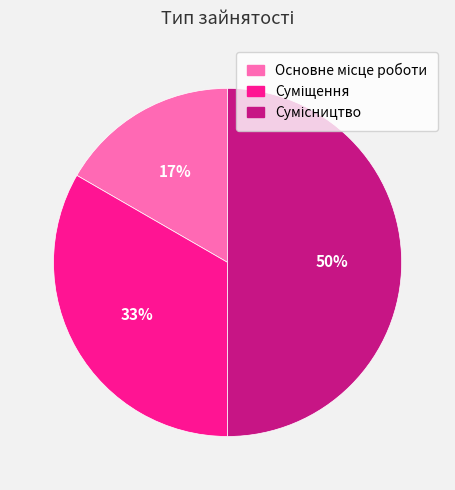

Count the number of slices in the pie.

3